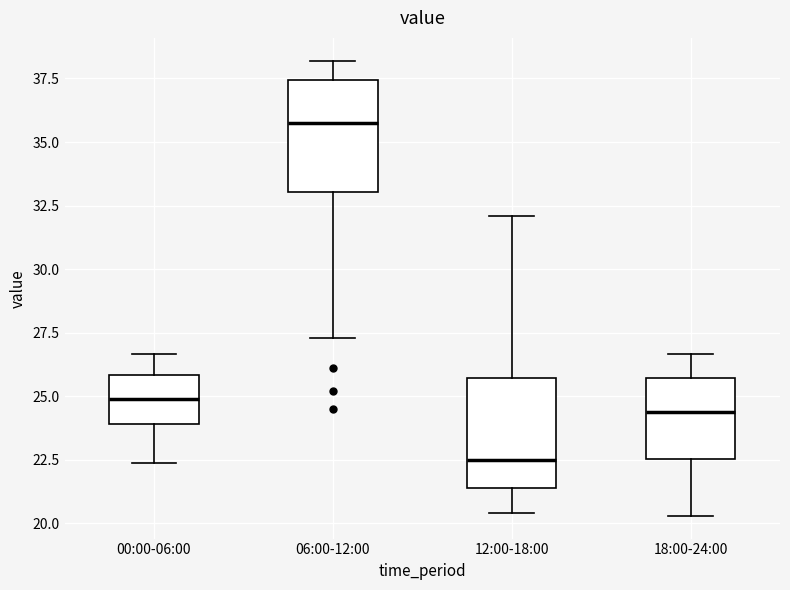

Which box has the highest median line?

06:00-12:00